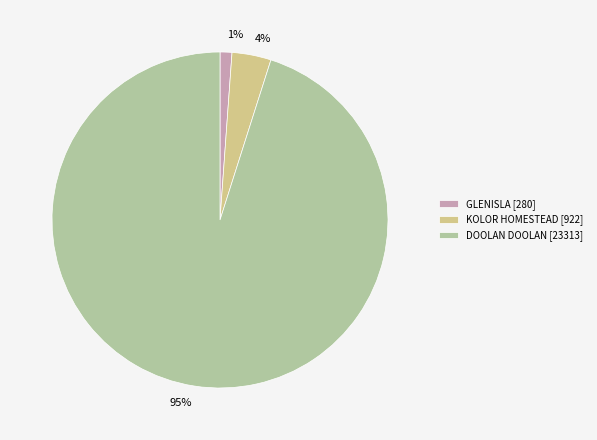

Count the number of slices in the pie.

3